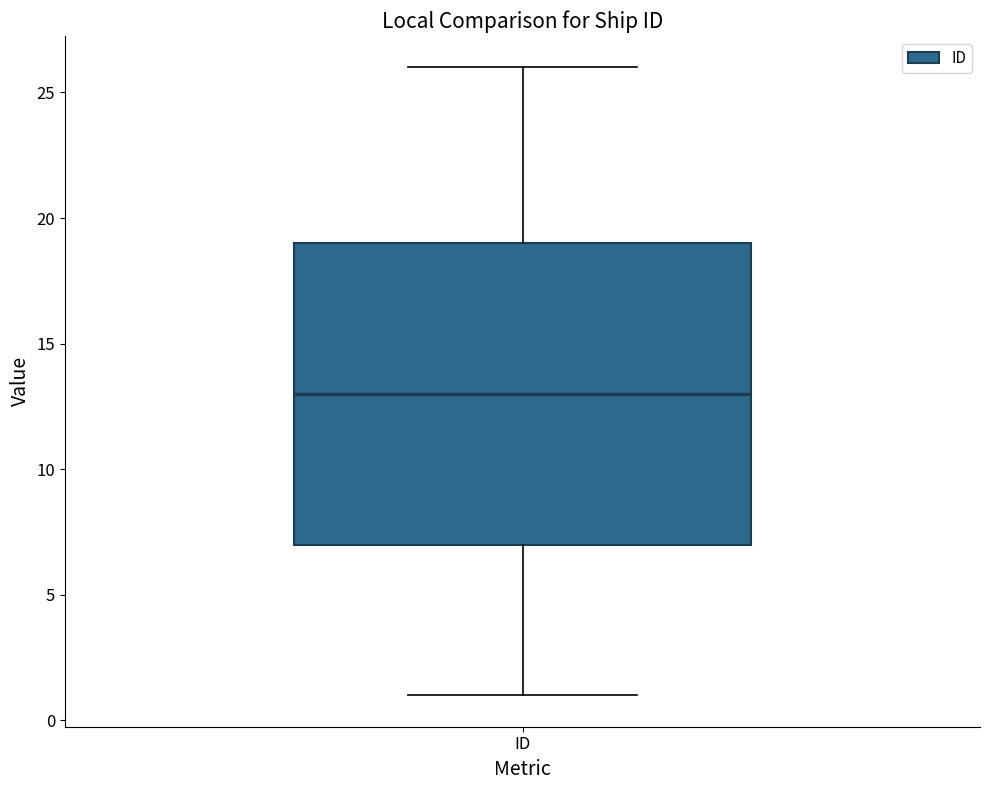

Read this box plot against the y-axis: the position of the median line, the range covered by the box, and the ends of both whiskers. The values are not printed on the chart, so give them approximately, as read against the axis.

median 13, box 7 to 19, whiskers 1 to 26